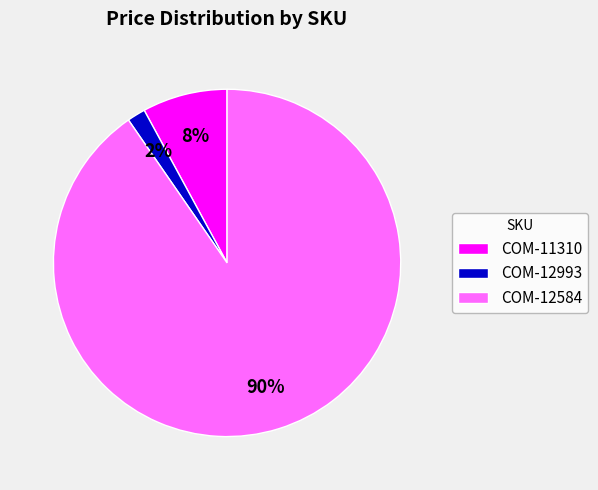

To the nearest percent, what portion does COM-11310 represent?

8%